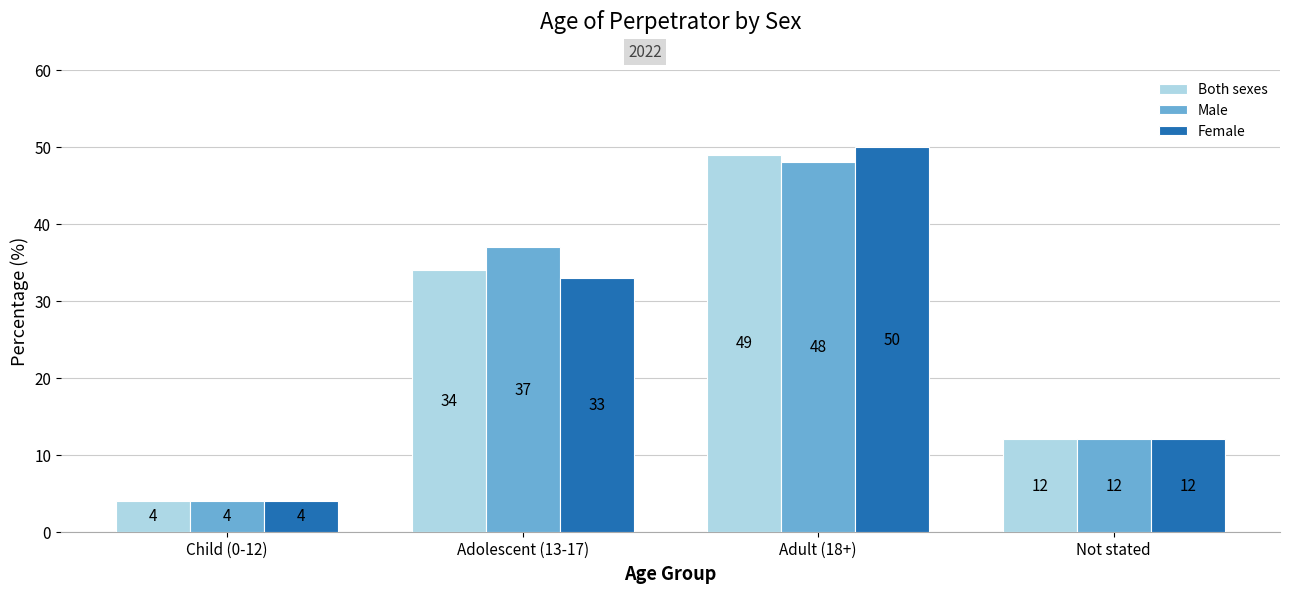

List the labels in order of Female value, smallest first.

Child (0-12), Not stated, Adolescent (13-17), Adult (18+)